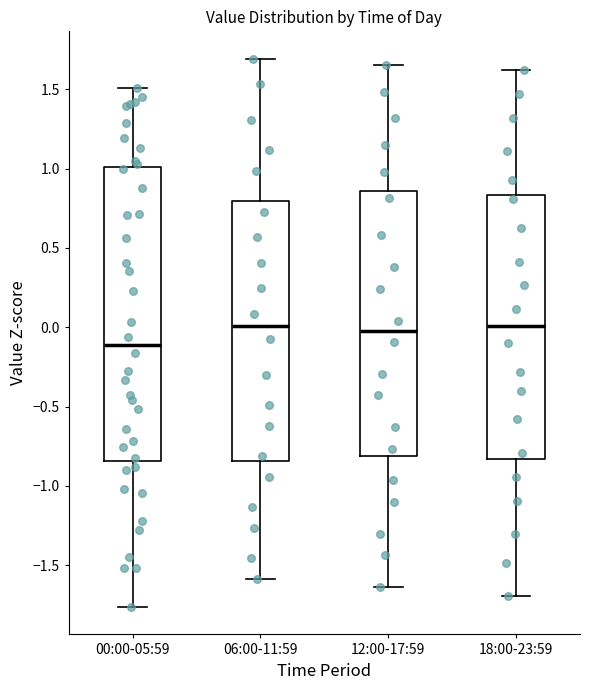

Reading left to right, read every box against the y-axis: the position of its median line, the range the box covers, and the ends of its whiskers. The values are not printed on the chart, so give them approximately, as read against the axis.

00:00-05:59: median -0.10, box -0.85 to 1.00, whiskers -1.75 to 1.50
06:00-11:59: median 0.00, box -0.85 to 0.80, whiskers -1.60 to 1.70
12:00-17:59: median -0.05, box -0.80 to 0.85, whiskers -1.65 to 1.65
18:00-23:59: median 0.00, box -0.85 to 0.85, whiskers -1.70 to 1.60